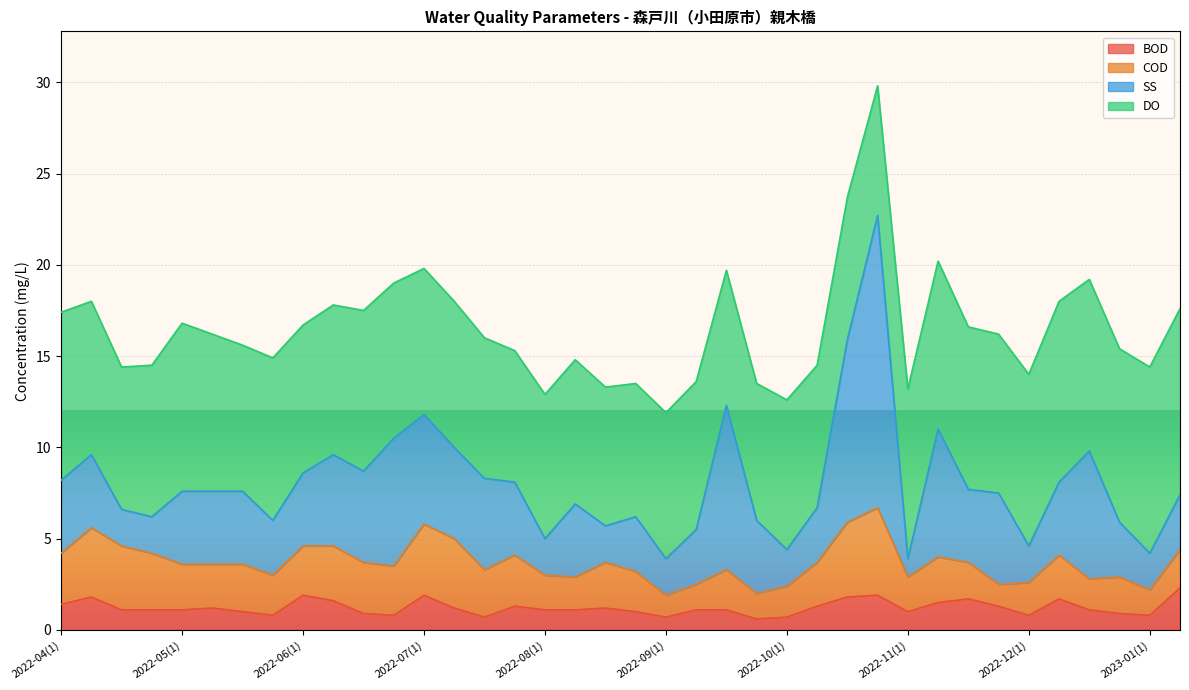

Reading right to left, extract all data points from this chart.

BOD: 2023-01(2)=2.3	2023-01(1)=0.8	2022-12(4)=0.9	2022-12(3)=1.1	2022-12(2)=1.7	2022-12(1)=0.8	2022-11(4)=1.3	2022-11(3)=1.7	2022-11(2)=1.5	2022-11(1)=1.0	2022-10(4)=1.9	2022-10(3)=1.8	2022-10(2)=1.3	2022-10(1)=0.7	2022-09(4)=0.6	2022-09(3)=1.1	2022-09(2)=1.1	2022-09(1)=0.7	2022-08(4)=1.0	2022-08(3)=1.2	2022-08(2)=1.1	2022-08(1)=1.1	2022-07(4)=1.3	2022-07(3)=0.7	2022-07(2)=1.2	2022-07(1)=1.9	2022-06(4)=0.8	2022-06(3)=0.9	2022-06(2)=1.6	2022-06(1)=1.9	2022-05(4)=0.8	2022-05(3)=1.0	2022-05(2)=1.2	2022-05(1)=1.1	2022-04(4)=1.1	2022-04(3)=1.1	2022-04(2)=1.8	2022-04(1)=1.4
COD: 2023-01(2)=2.1	2023-01(1)=1.4	2022-12(4)=2.0	2022-12(3)=1.7	2022-12(2)=2.4	2022-12(1)=1.8	2022-11(4)=1.2	2022-11(3)=2.0	2022-11(2)=2.5	2022-11(1)=1.9	2022-10(4)=4.8	2022-10(3)=4.1	2022-10(2)=2.4	2022-10(1)=1.7	2022-09(4)=1.4	2022-09(3)=2.2	2022-09(2)=1.4	2022-09(1)=1.2	2022-08(4)=2.2	2022-08(3)=2.5	2022-08(2)=1.8	2022-08(1)=1.9	2022-07(4)=2.8	2022-07(3)=2.6	2022-07(2)=3.8	2022-07(1)=3.9	2022-06(4)=2.7	2022-06(3)=2.8	2022-06(2)=3.0	2022-06(1)=2.7	2022-05(4)=2.2	2022-05(3)=2.6	2022-05(2)=2.4	2022-05(1)=2.5	2022-04(4)=3.1	2022-04(3)=3.5	2022-04(2)=3.8	2022-04(1)=2.8
SS: 2023-01(2)=3.0	2023-01(1)=2.0	2022-12(4)=3.0	2022-12(3)=7.0	2022-12(2)=4.0	2022-12(1)=2.0	2022-11(4)=5.0	2022-11(3)=4.0	2022-11(2)=7.0	2022-11(1)=1.0	2022-10(4)=16.0	2022-10(3)=10.0	2022-10(2)=3.0	2022-10(1)=2.0	2022-09(4)=4.0	2022-09(3)=9.0	2022-09(2)=3.0	2022-09(1)=2.0	2022-08(4)=3.0	2022-08(3)=2.0	2022-08(2)=4.0	2022-08(1)=2.0	2022-07(4)=4.0	2022-07(3)=5.0	2022-07(2)=5.0	2022-07(1)=6.0	2022-06(4)=7.0	2022-06(3)=5.0	2022-06(2)=5.0	2022-06(1)=4.0	2022-05(4)=3.0	2022-05(3)=4.0	2022-05(2)=4.0	2022-05(1)=4.0	2022-04(4)=2.0	2022-04(3)=2.0	2022-04(2)=4.0	2022-04(1)=4.0
DO: 2023-01(2)=10.2	2023-01(1)=10.2	2022-12(4)=9.5	2022-12(3)=9.4	2022-12(2)=9.9	2022-12(1)=9.4	2022-11(4)=8.7	2022-11(3)=8.9	2022-11(2)=9.2	2022-11(1)=9.3	2022-10(4)=7.1	2022-10(3)=7.8	2022-10(2)=7.8	2022-10(1)=8.2	2022-09(4)=7.5	2022-09(3)=7.4	2022-09(2)=8.1	2022-09(1)=8.0	2022-08(4)=7.3	2022-08(3)=7.6	2022-08(2)=7.9	2022-08(1)=7.9	2022-07(4)=7.2	2022-07(3)=7.7	2022-07(2)=8.0	2022-07(1)=8.0	2022-06(4)=8.5	2022-06(3)=8.8	2022-06(2)=8.2	2022-06(1)=8.1	2022-05(4)=8.9	2022-05(3)=8.0	2022-05(2)=8.6	2022-05(1)=9.2	2022-04(4)=8.3	2022-04(3)=7.8	2022-04(2)=8.4	2022-04(1)=9.2